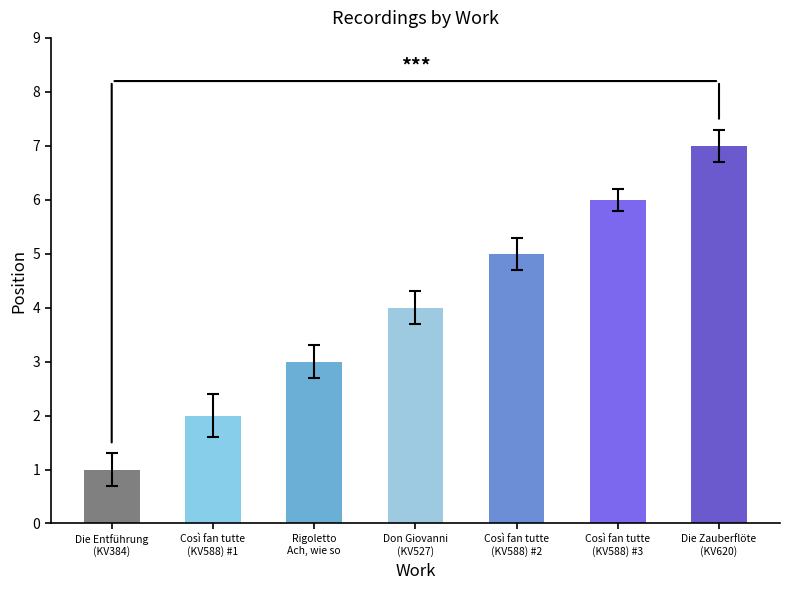

How many values are between 2 and 6?

5